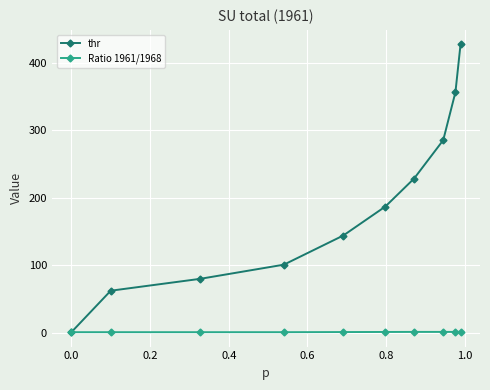

What is the maximum value shown in the chart?

427.4